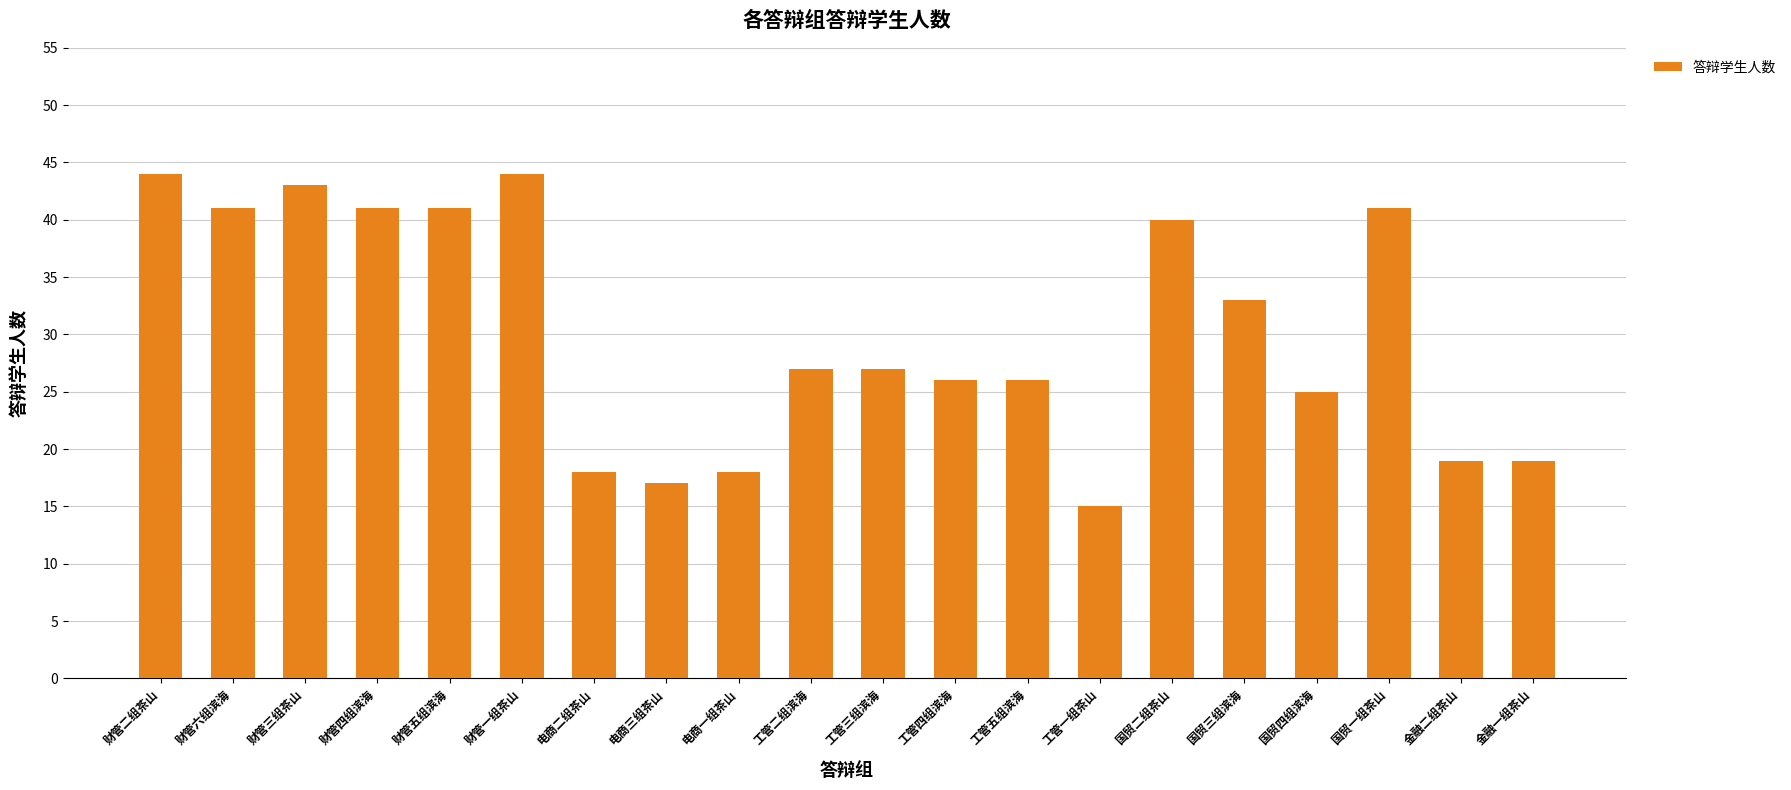

The value at 国贸三组滨海 is 16. True or false?

False